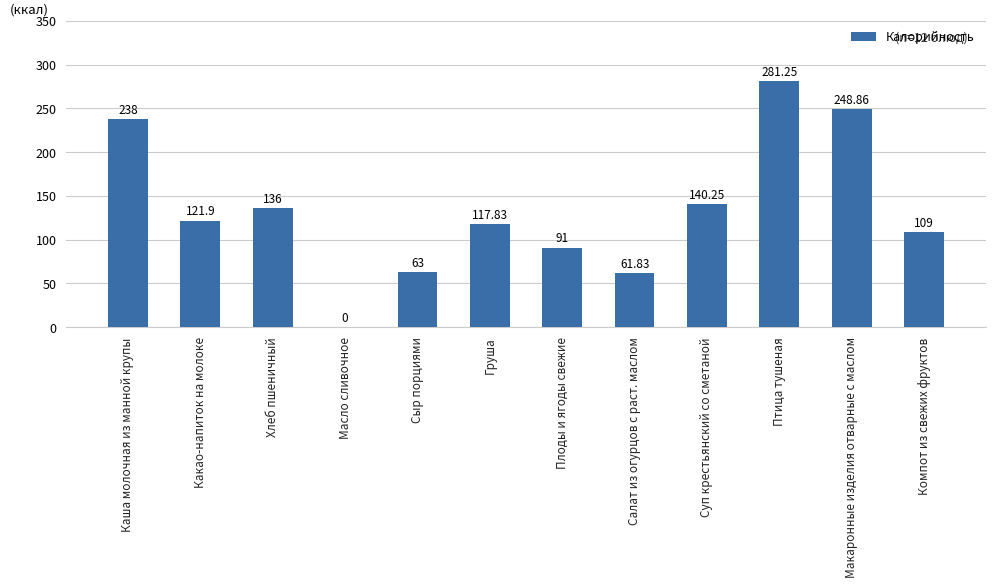

Approximately how many times larger is the value at Компот из свежих фруктов compared to Салат из огурцов с раст. маслом?

1.8